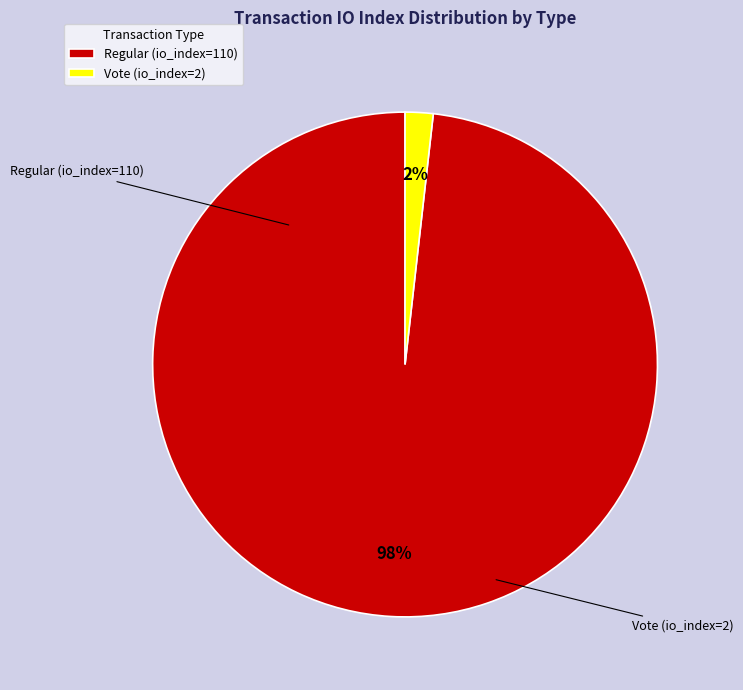

Rank the categories by value from lowest to highest.

Vote (io_index=2), Regular (io_index=110)